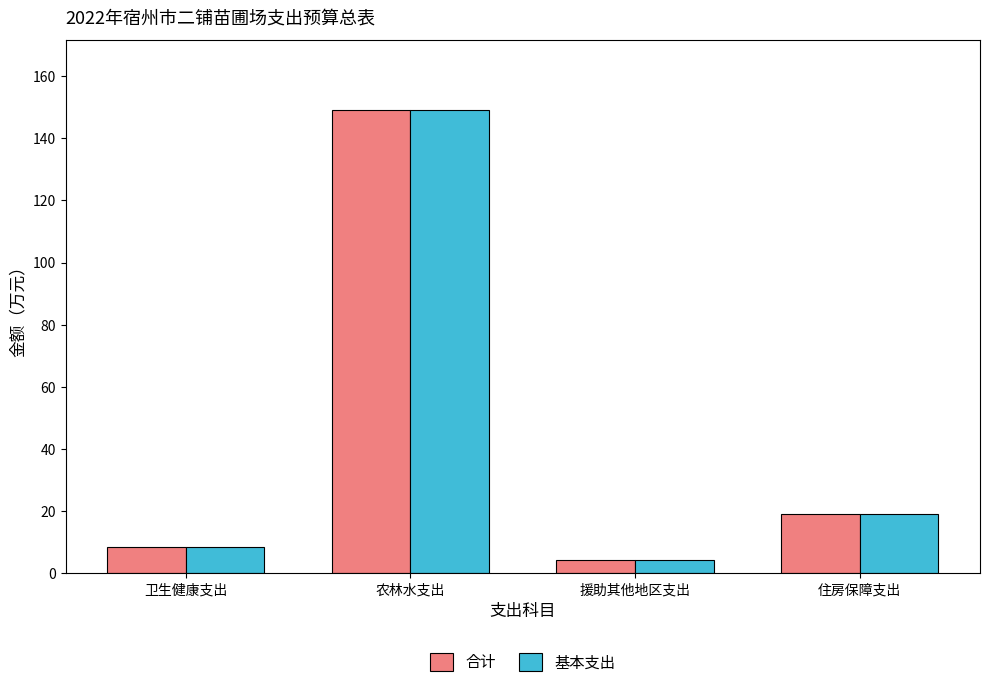

The 合计 series shows 8.5 at 卫生健康支出. True or false?

True